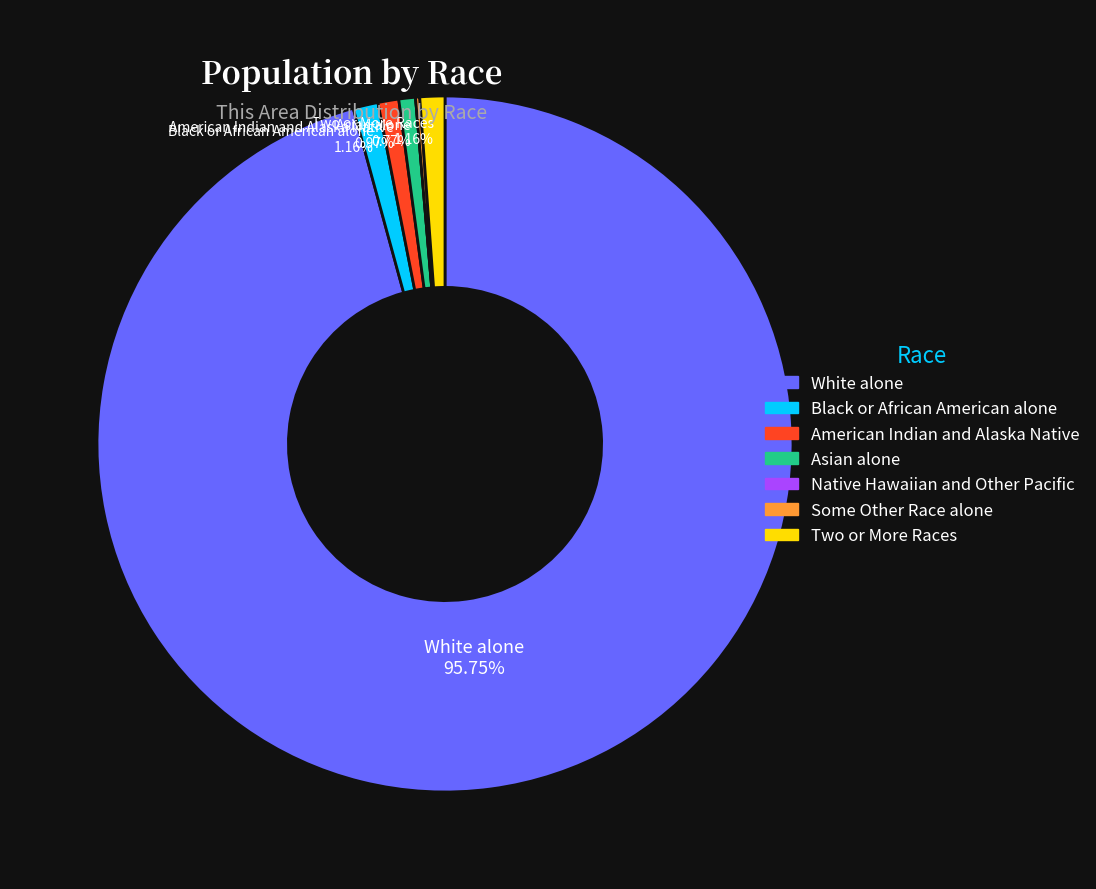

Which category accounts for the majority?

White alone